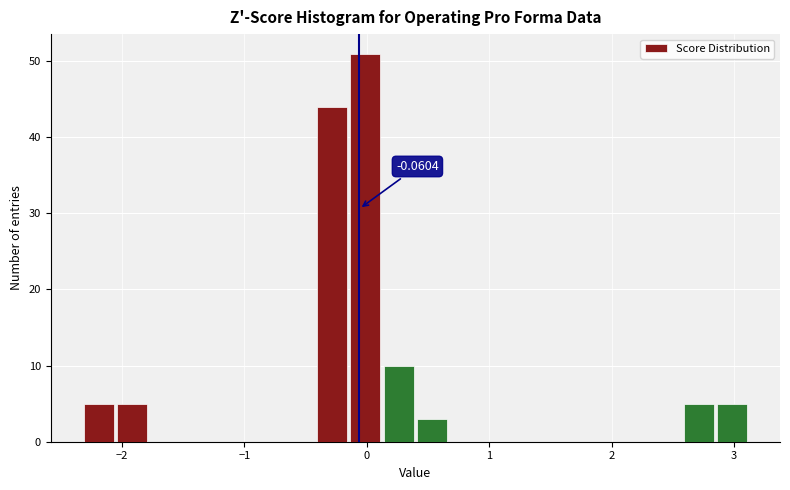

Read against the x-axis, roughly where is the centre of the tallest bar?

0.0